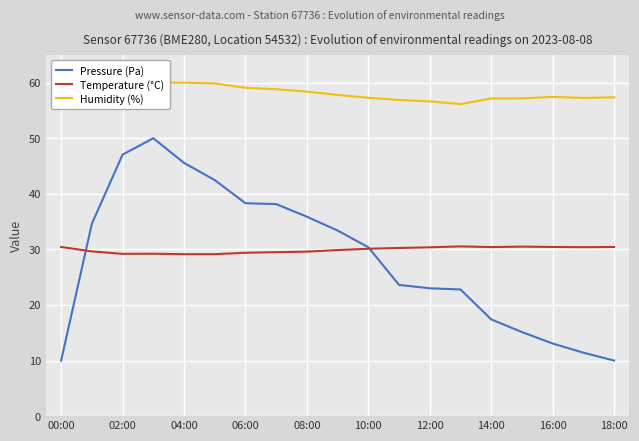

At how many categories does at least one series exceed 22?

19